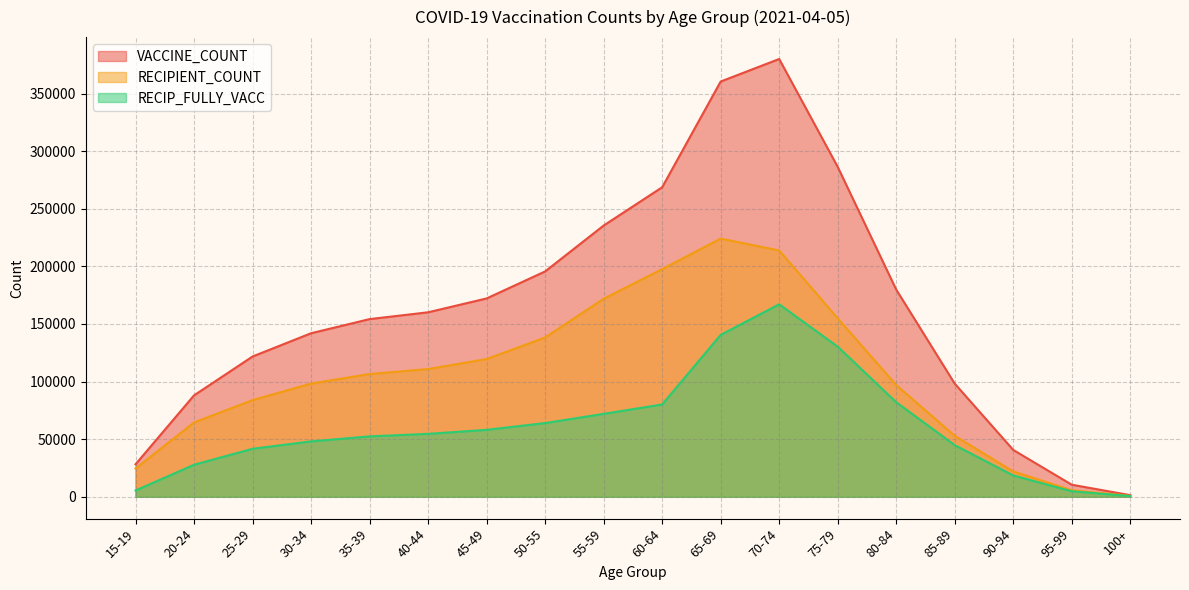

What is the difference between the highest and lowest values at 95-99?

5682